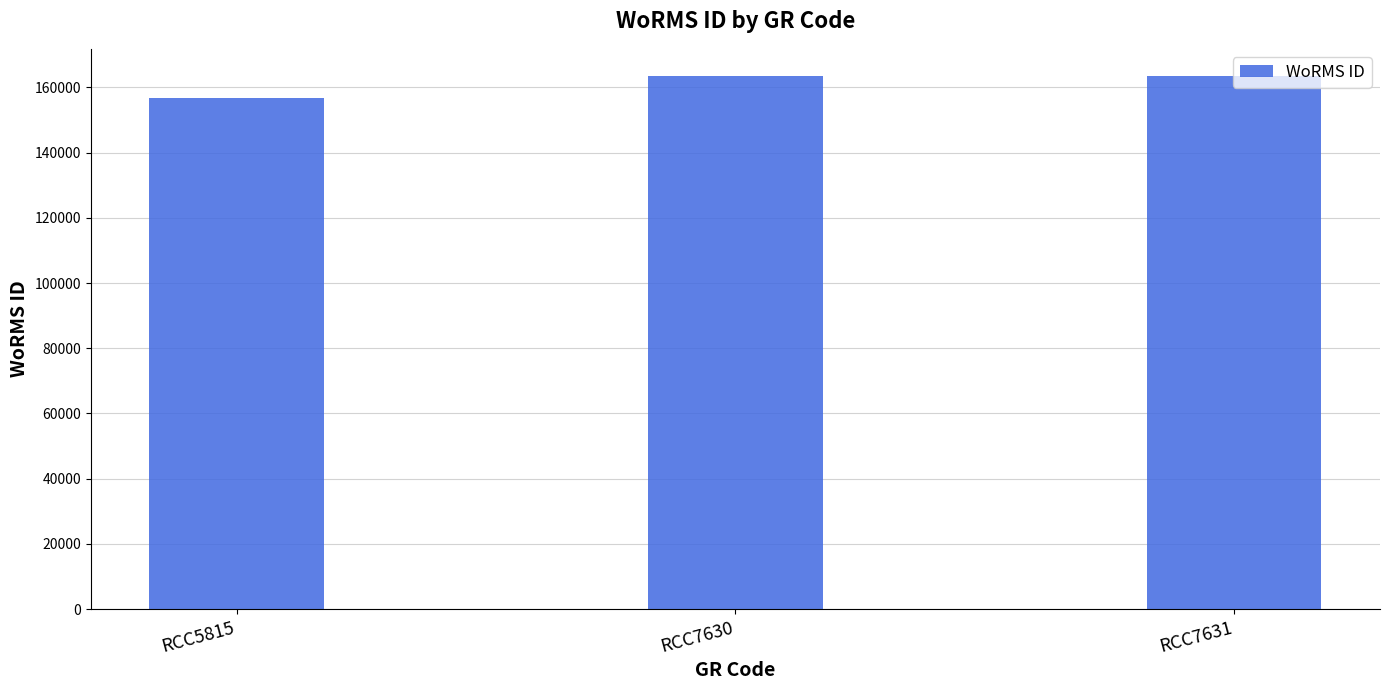

What is the value of the 2nd bar from the left?

163646